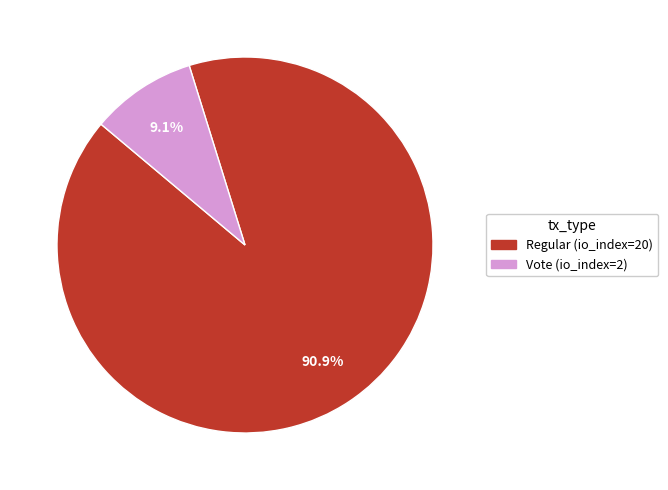

What is the largest slice in the pie chart?

Regular (io_index=20)